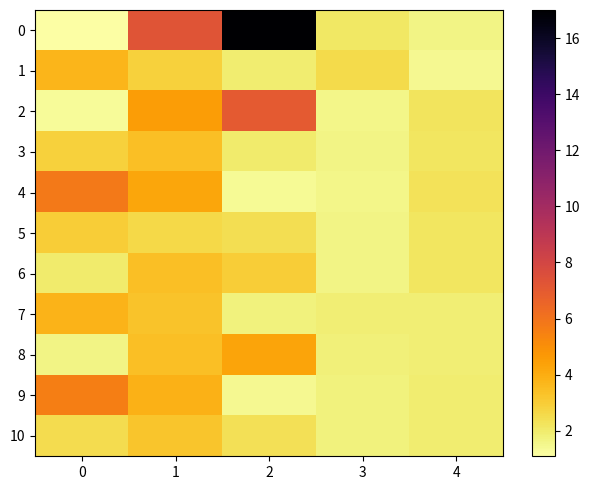

List the series in order of their peak value, lowest first.

5, 10, 6, 3, 1, 7, 8, 9, 4, 2, 0